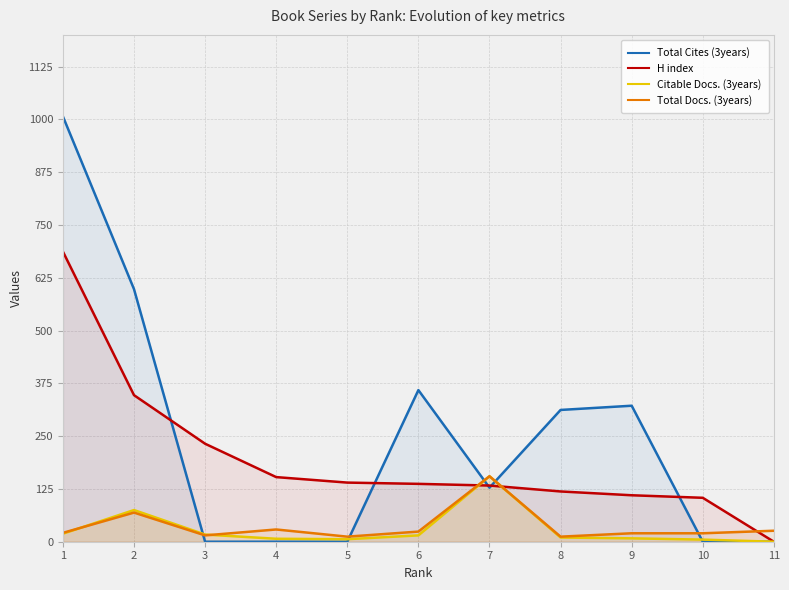

What is the sum of all Total Cites (3years) values?

2726